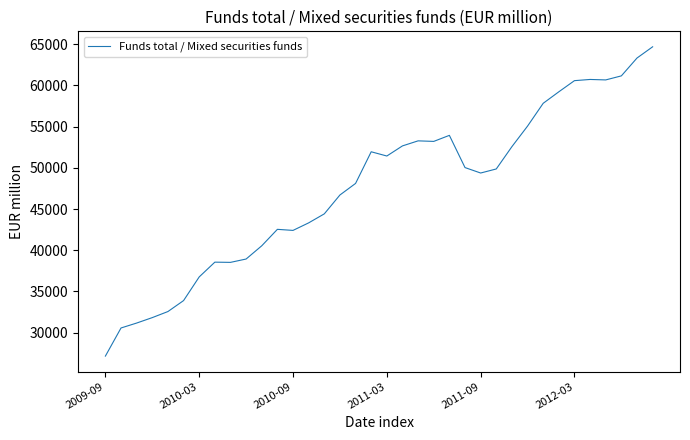

What is the difference between the maximum and minimum values?

37498